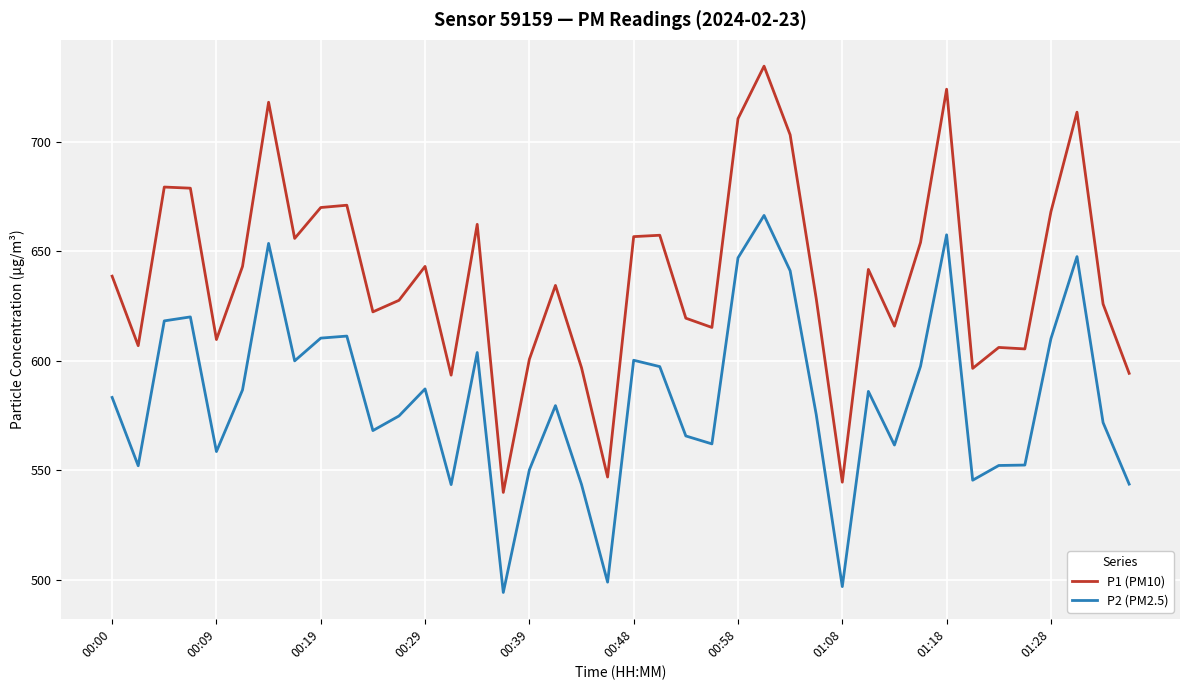

Which series has the largest total across all categories?

P1 (PM10)